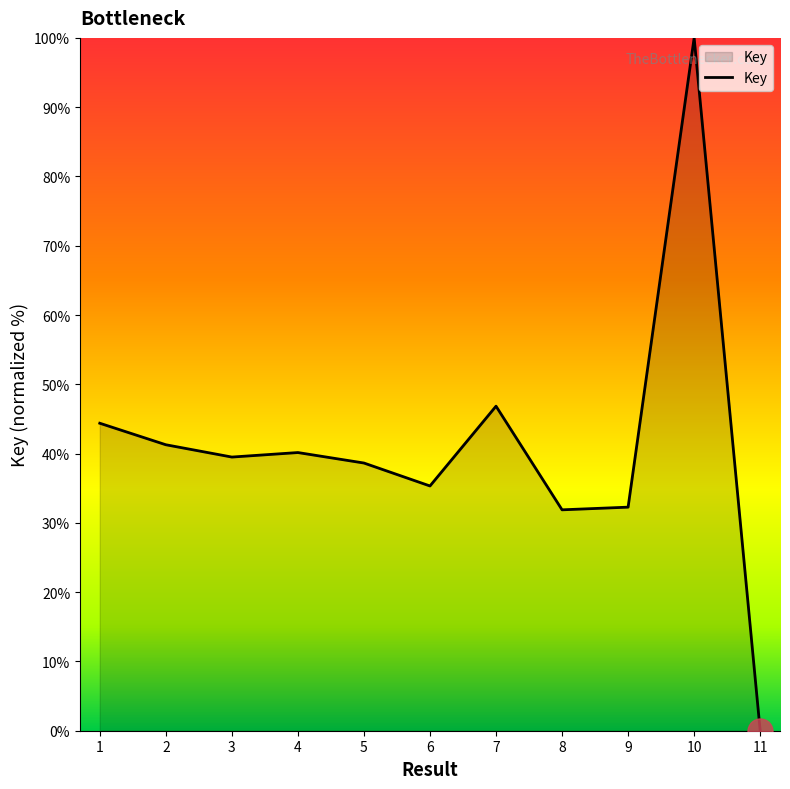

True or false: the data shows 69.6 at 3.

False